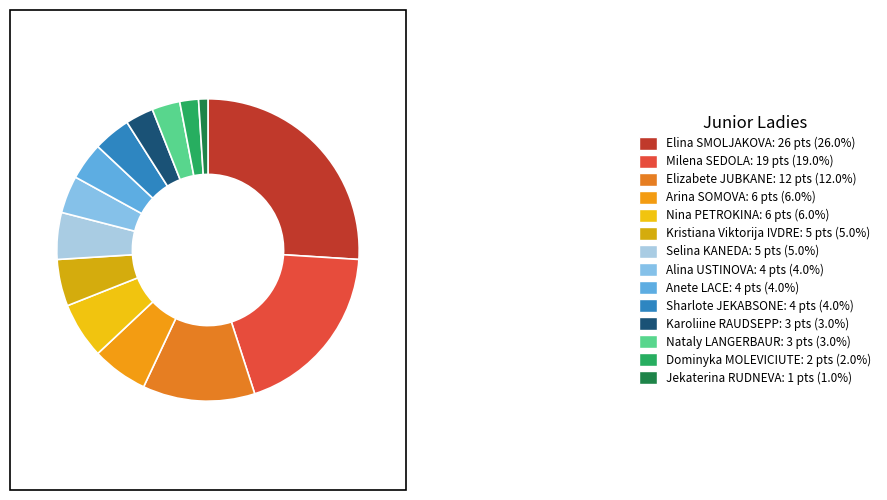

To the nearest percent, what is the combined percentage of Karoliine RAUDSEPP and Nataly LANGERBAUR?

6%